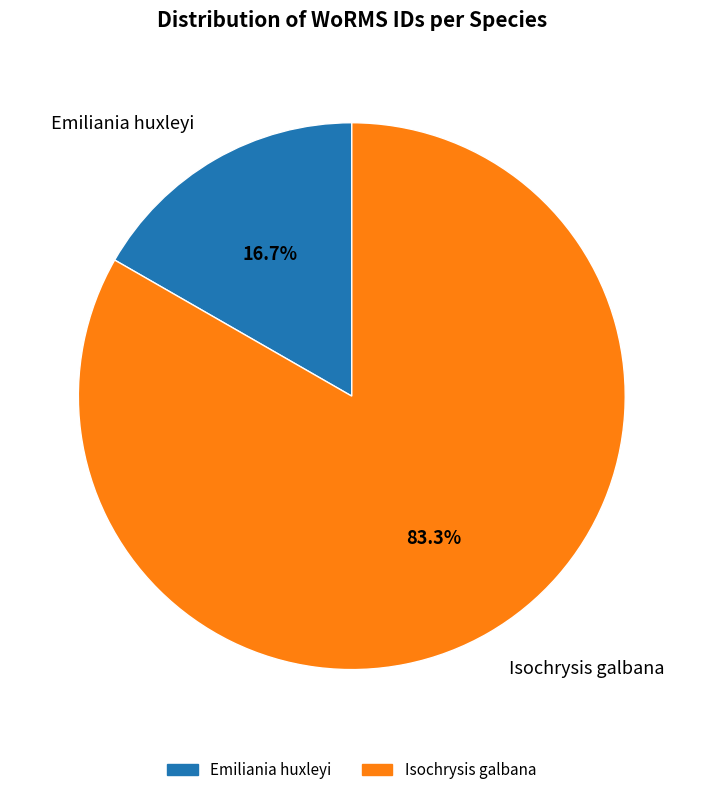

Is the sum of Emiliania huxleyi and Isochrysis galbana greater than half?

Yes